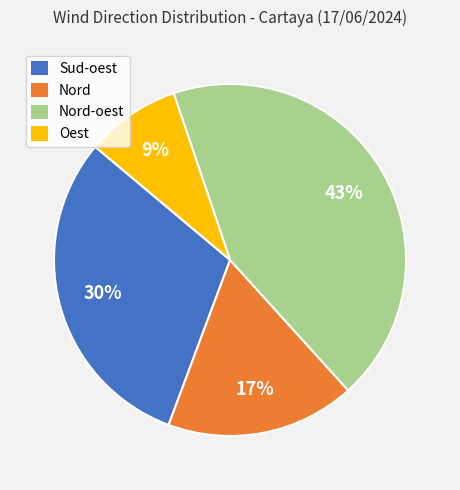

Which slice is the largest?

Nord-oest